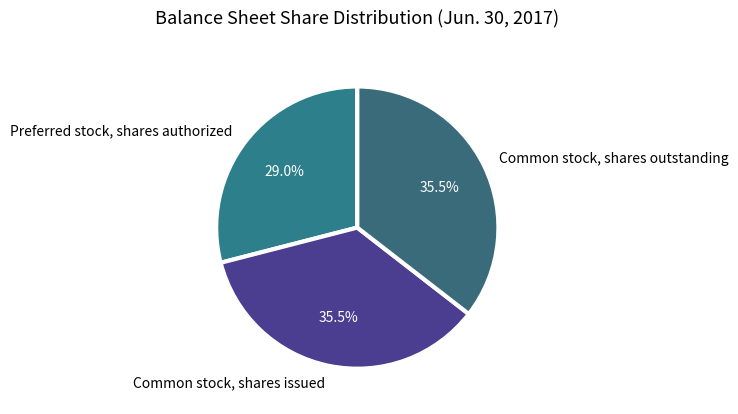

What portion of the pie excludes Common stock, shares outstanding?

64.5%